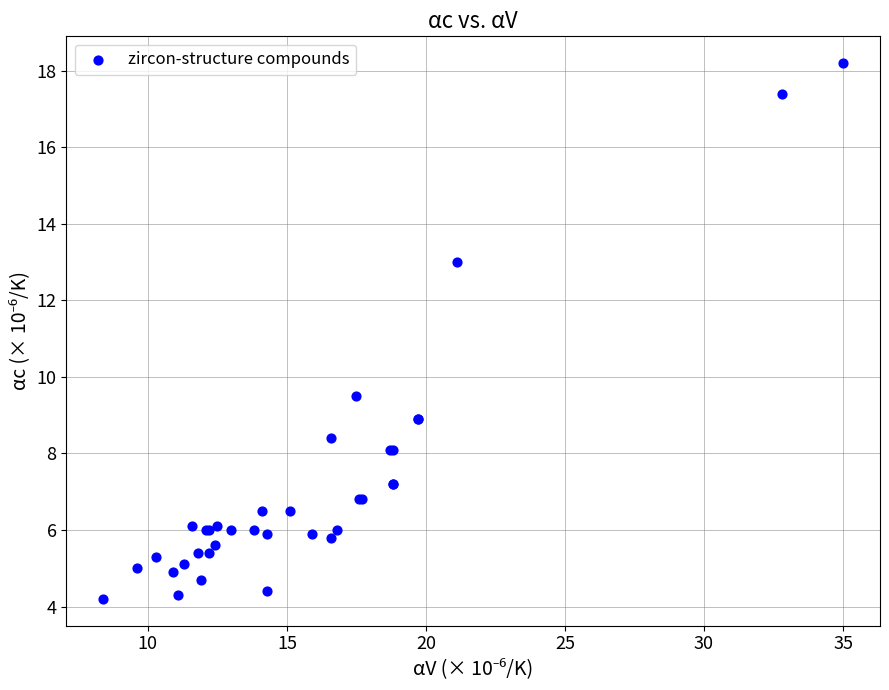

What Y value in the scatter plot is closest to 11?

9.5